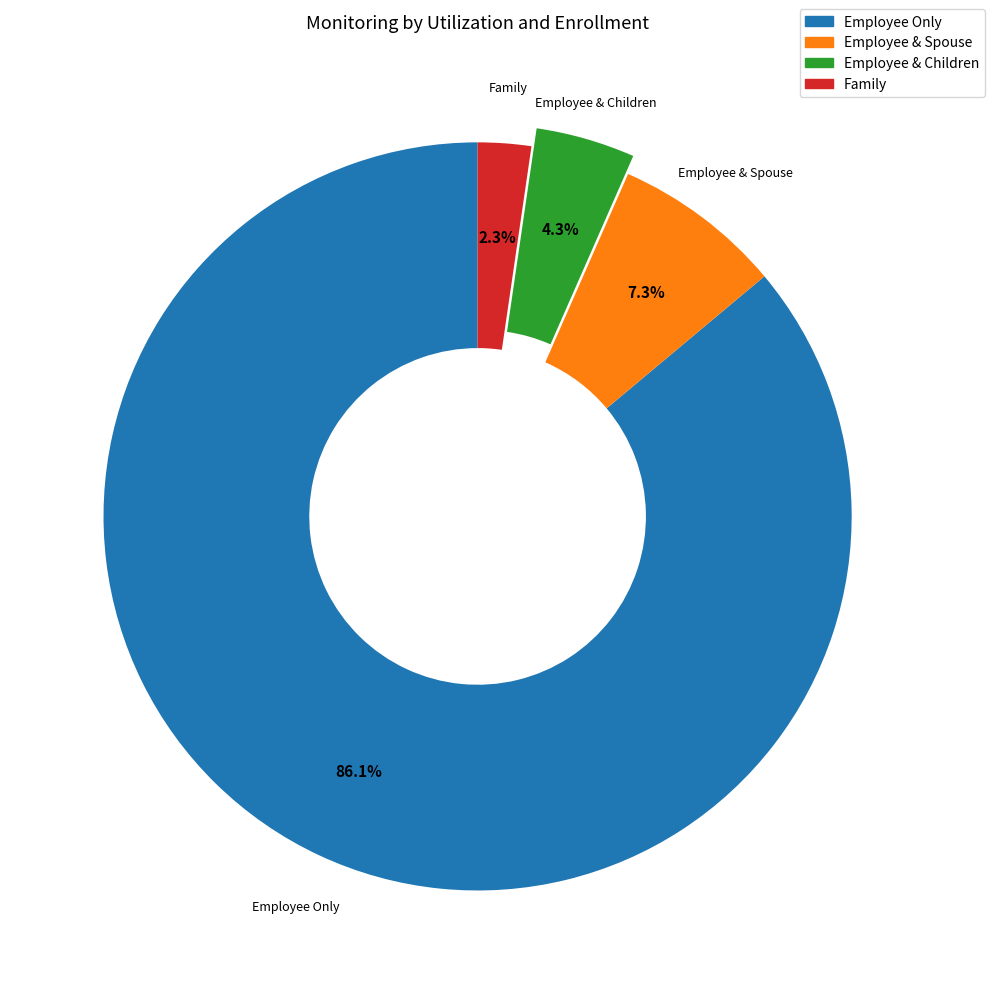

Approximately how many times larger is the value at Employee & Children compared to Family?

1.9